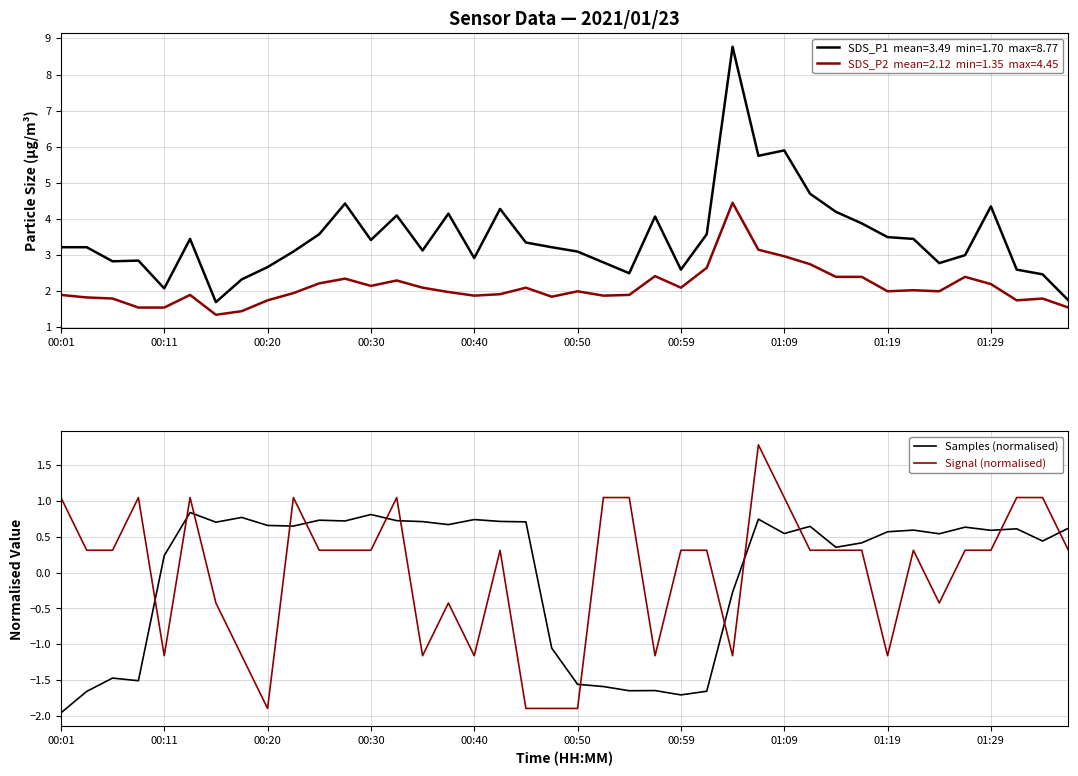

Reading left to right, what are all the values shown in this chart?

SDS_P1: 3.2	3.2	2.8	2.9	2.1	3.5	1.7	2.3	2.7	3.1	3.6	4.4	3.4	4.1	3.1	4.2	2.9	4.3	3.4	3.2	3.1	2.8	2.5	4.1	2.6	3.6	8.8	5.8	5.9	4.7	4.2	3.9	3.5	3.5	2.8	3.0	4.3	2.6	2.5	1.8
SDS_P2: 1.9	1.8	1.8	1.6	1.6	1.9	1.4	1.4	1.8	1.9	2.2	2.4	2.1	2.3	2.1	2.0	1.9	1.9	2.1	1.9	2.0	1.9	1.9	2.4	2.1	2.6	4.5	3.1	3.0	2.8	2.4	2.4	2.0	2.0	2.0	2.4	2.2	1.8	1.8	1.6
Samples (normalised): -2.0	-1.7	-1.5	-1.5	0.2	0.8	0.7	0.8	0.7	0.7	0.7	0.7	0.8	0.7	0.7	0.7	0.7	0.7	0.7	-1.1	-1.6	-1.6	-1.6	-1.6	-1.7	-1.7	-0.3	0.7	0.5	0.6	0.4	0.4	0.6	0.6	0.5	0.6	0.6	0.6	0.4	0.6
Signal (normalised): 1.0	0.3	0.3	1.0	-1.2	1.0	-0.4	-1.2	-1.9	1.0	0.3	0.3	0.3	1.0	-1.2	-0.4	-1.2	0.3	-1.9	-1.9	-1.9	1.0	1.0	-1.2	0.3	0.3	-1.2	1.8	1.0	0.3	0.3	0.3	-1.2	0.3	-0.4	0.3	0.3	1.0	1.0	0.3